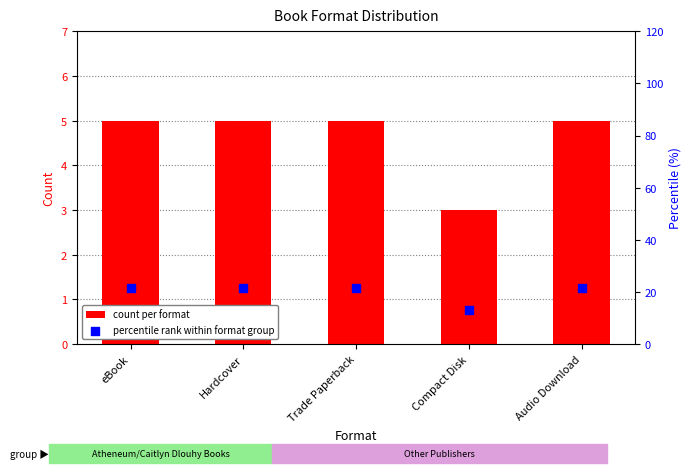

What are all the series names shown in the legend?

count per format, percentile rank within format group